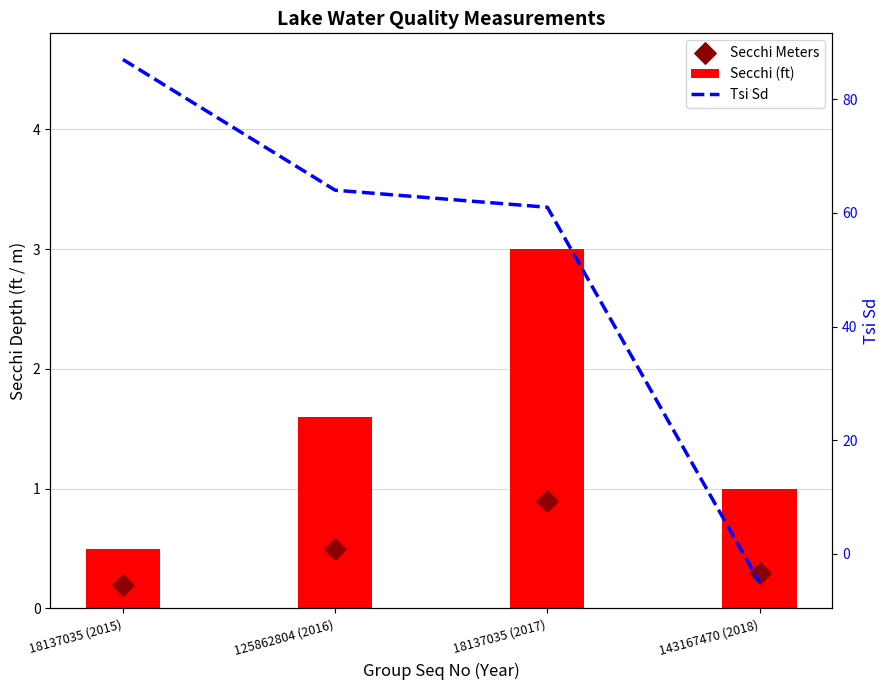

Which series has the largest total across all categories?

Tsi Sd